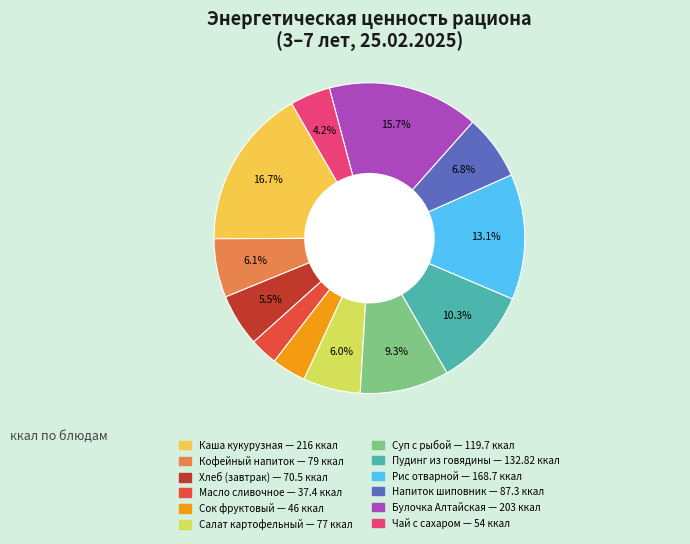

Is there any slice that represents more than half of the pie?

No